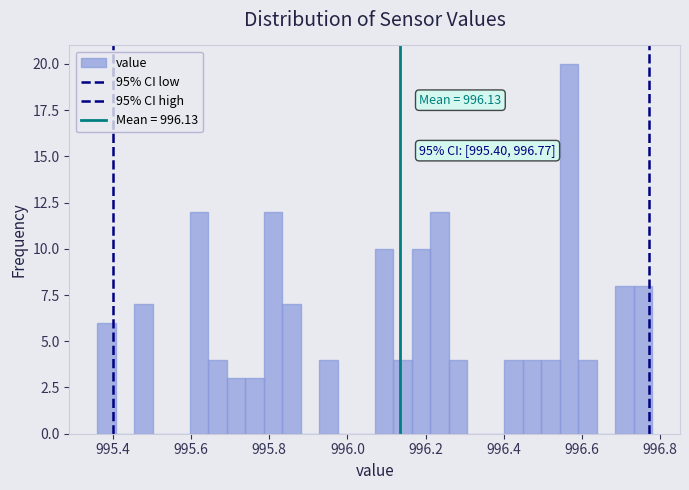

Read against the x-axis, roughly where is the centre of the tallest bar?

996.56